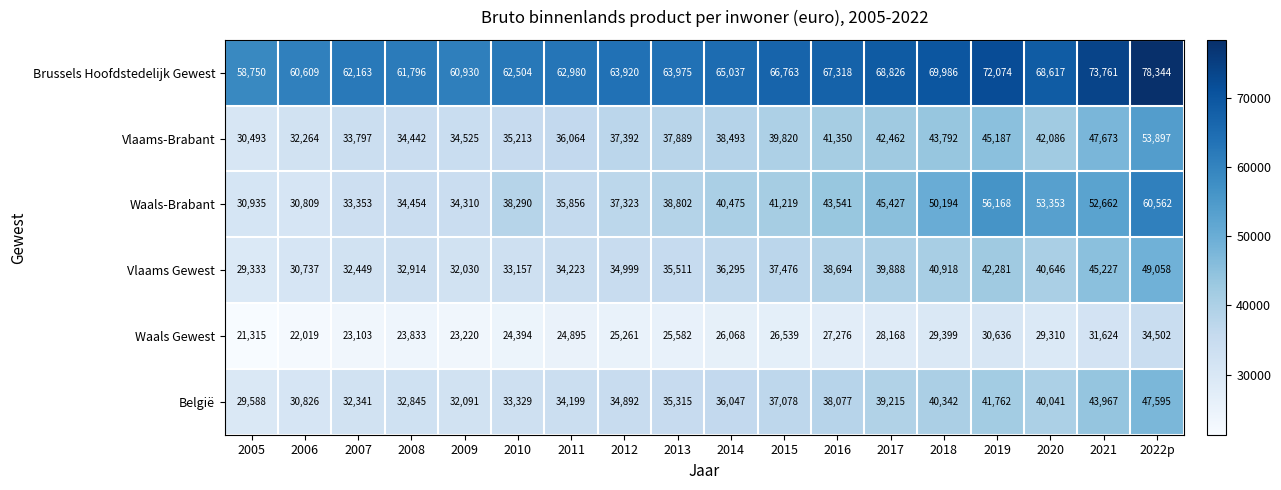

True or false: Waals-Brabant has a value of 12567 at 2013.

False